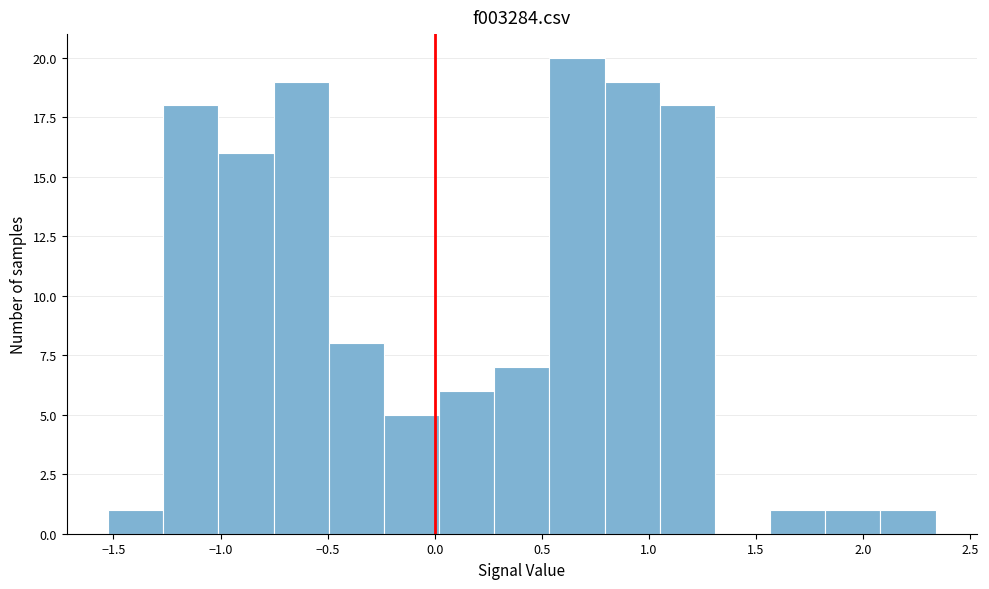

How tall is the bar that spans -0.75 to -0.50 on the x-axis? Neither the bar edges nor the heights are printed on the chart, so give them approximately, as read against the axes.

19